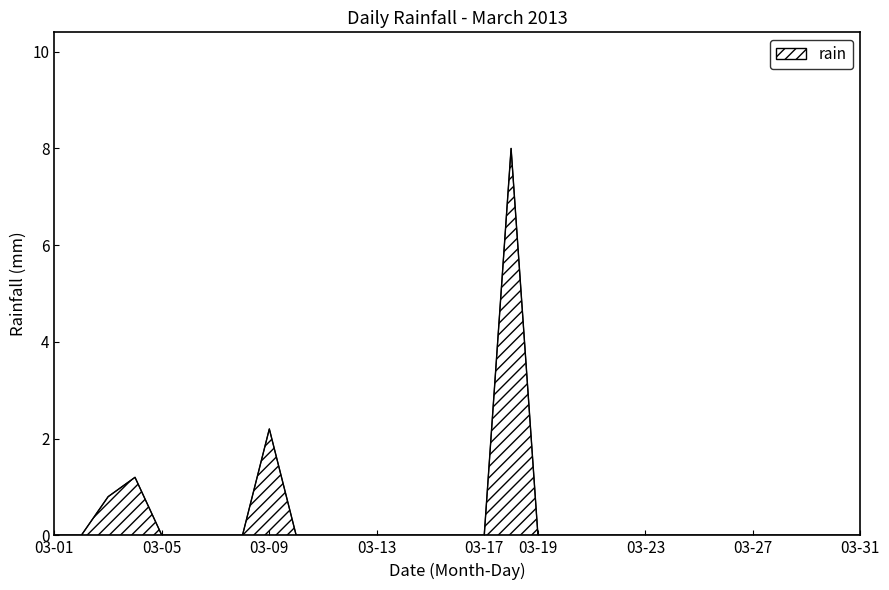

How many lines are shown in the chart?

1